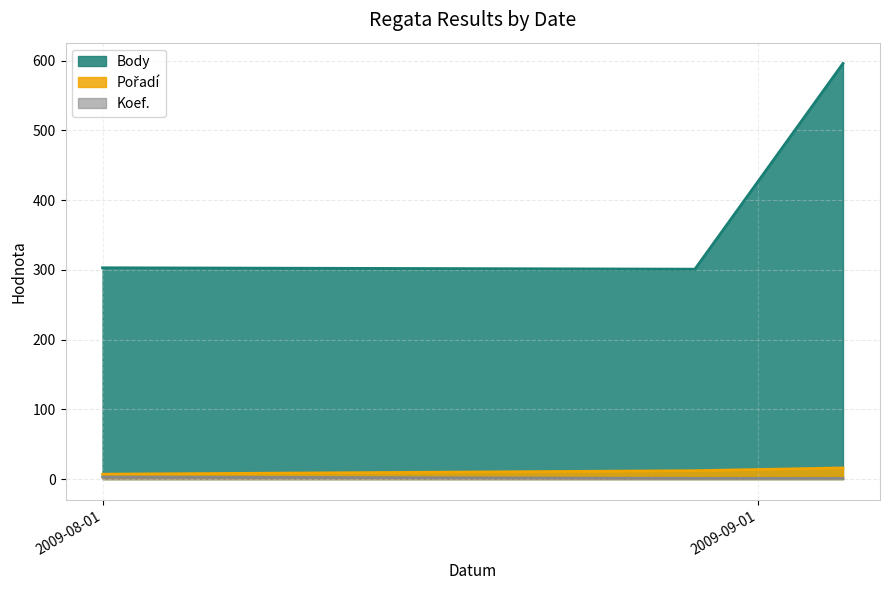

What is the value of the Koef. point at the 1st from the left?

3